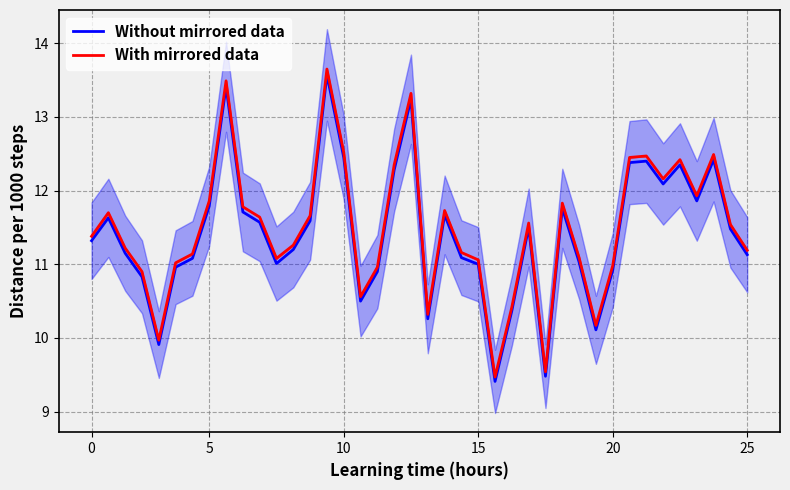

What is the difference between the maximum and minimum values in the Without mirrored data series?

4.2